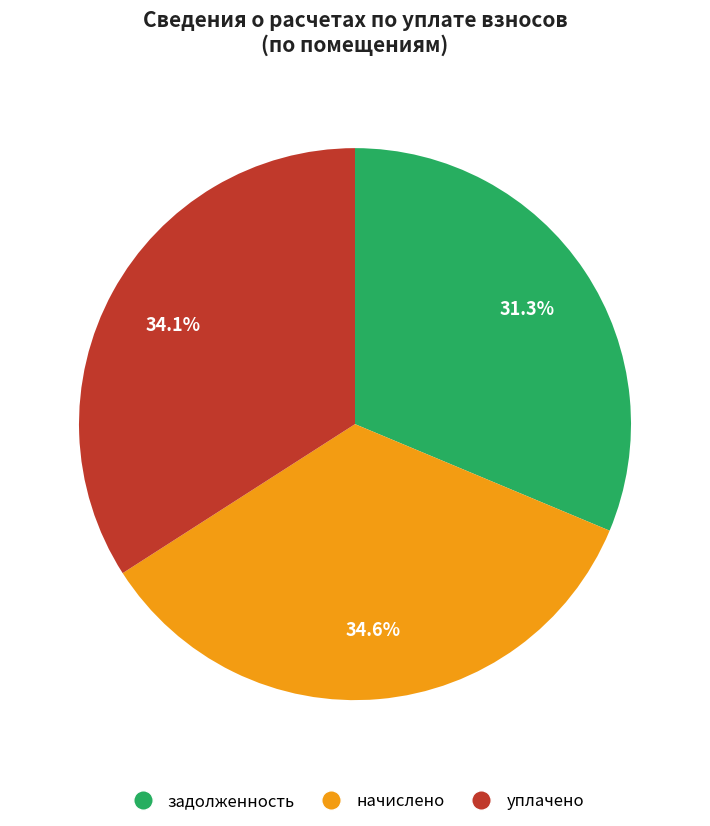

Between задолженность and начислено, which is larger?

начислено